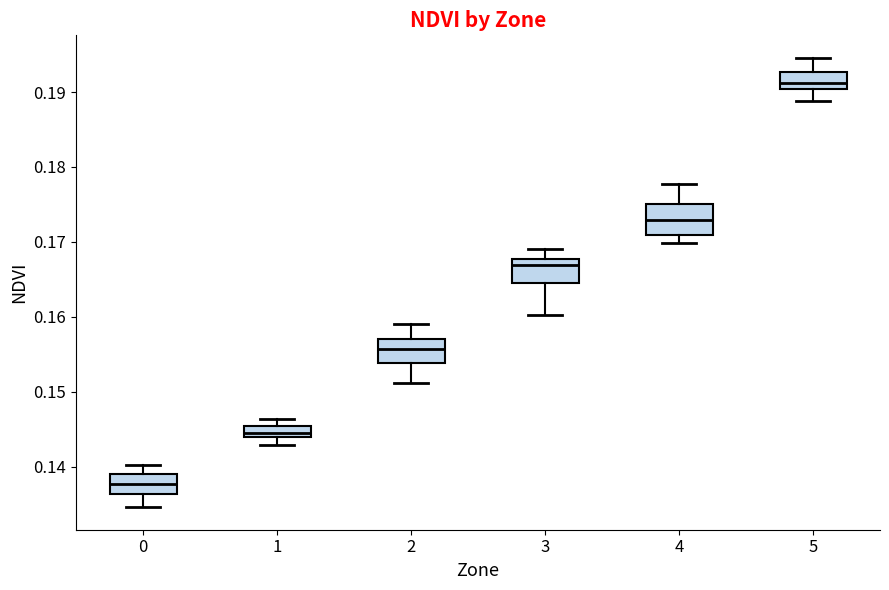

Which box's median line is the highest?

5